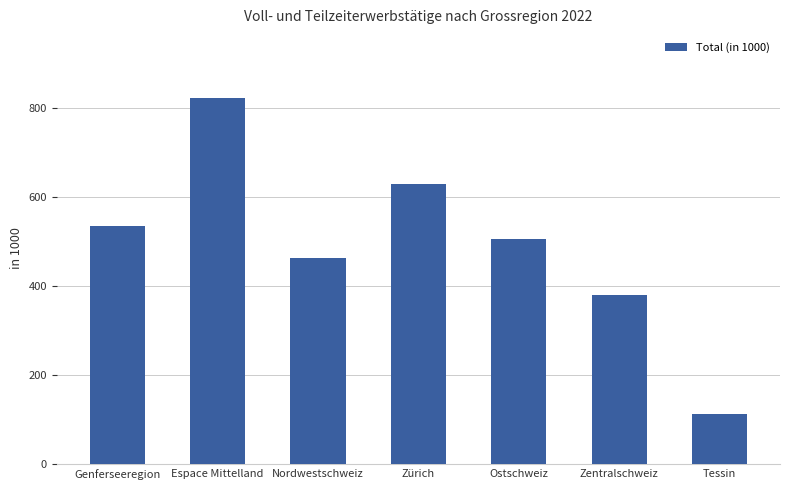

Reading left to right, what are all the values shown in this chart?

Genferseeregion=534.5	Espace Mittelland=821.5	Nordwestschweiz=463.2	Zürich=629.1	Ostschweiz=504.3	Zentralschweiz=379.8	Tessin=113.7